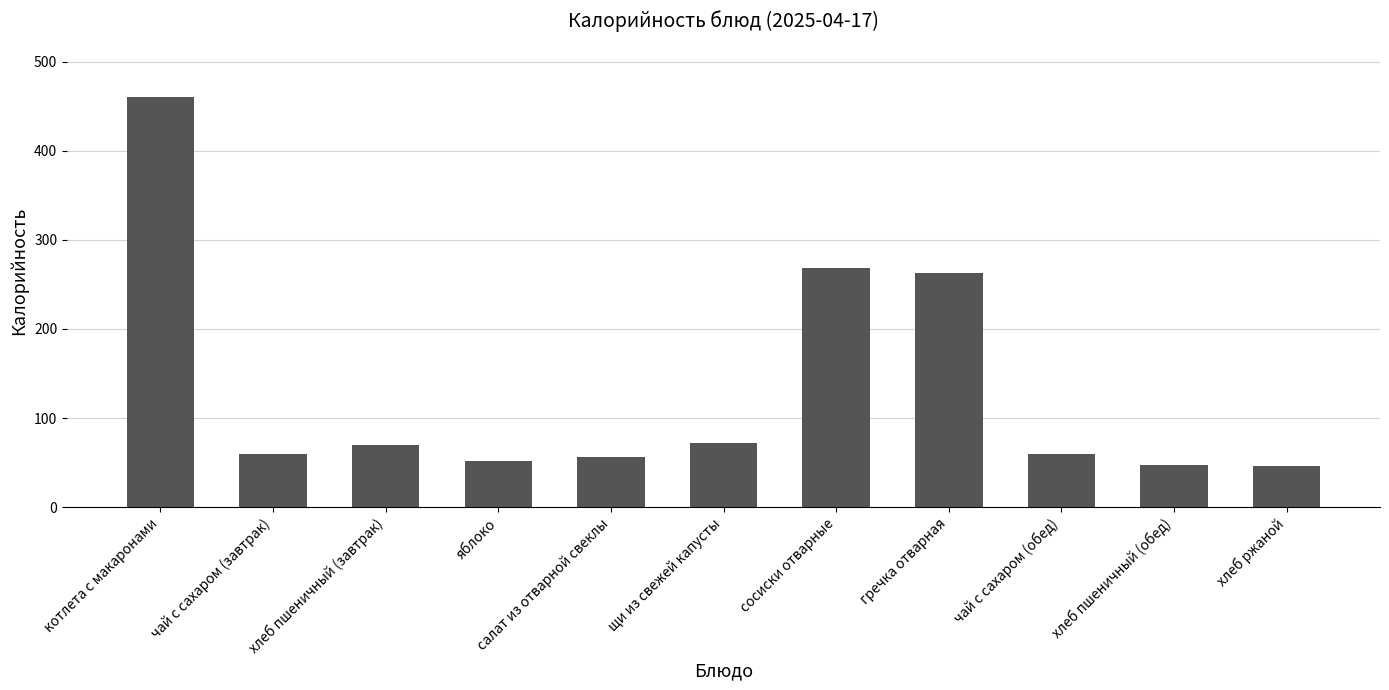

Where is the data nearest to the value 253?

гречка отварная